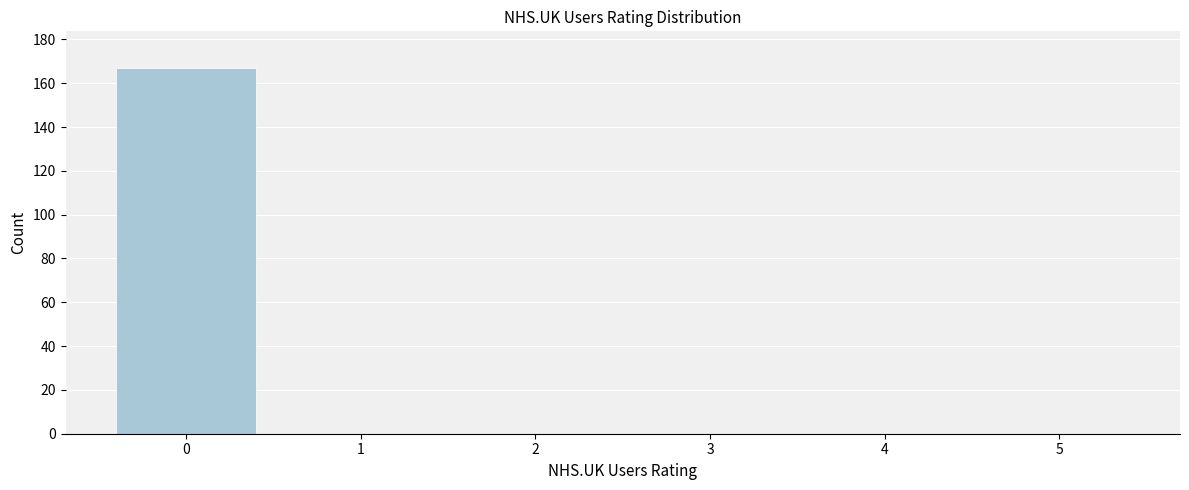

Reading left to right, transcribe all the data shown in this chart.

0=167	1=0	2=0	3=0	4=0	5=0